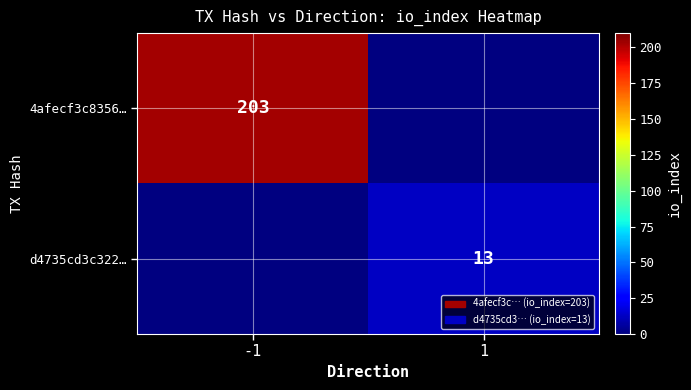

The value of d4735cd3c322… at 1 is 6. True or false?

False